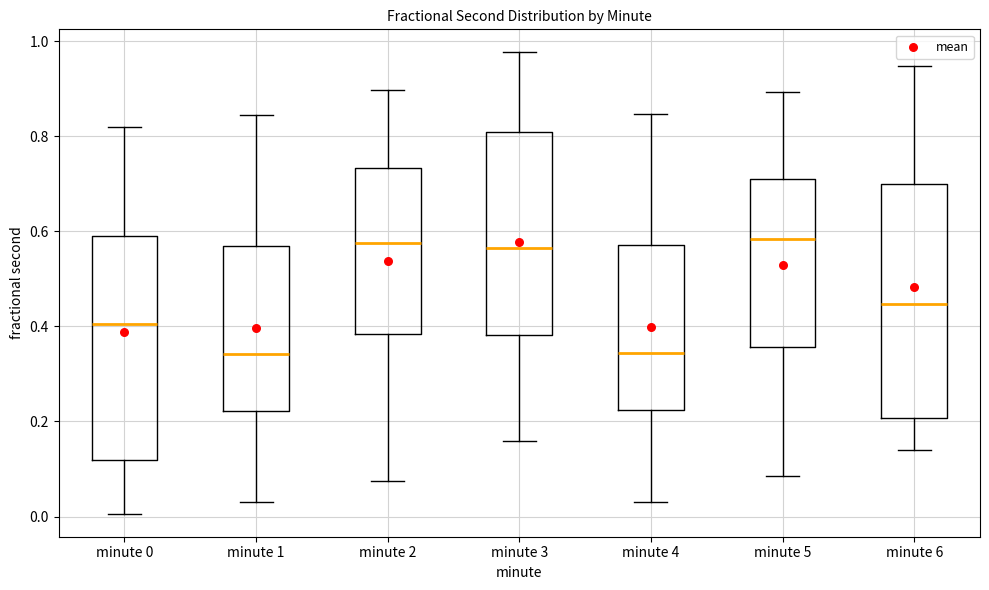

Reading left to right, transcribe this box plot: for each box, give where its median line is, the range the box spans, and where its two whiskers end, as read against the y-axis. The values are not printed on the chart, so give them approximately, as read against the axis.

minute 0: median 0.40, box 0.12 to 0.60, whiskers 0.00 to 0.82
minute 1: median 0.34, box 0.22 to 0.56, whiskers 0.04 to 0.84
minute 2: median 0.58, box 0.38 to 0.74, whiskers 0.08 to 0.90
minute 3: median 0.56, box 0.38 to 0.80, whiskers 0.16 to 0.98
minute 4: median 0.34, box 0.22 to 0.58, whiskers 0.04 to 0.84
minute 5: median 0.58, box 0.36 to 0.72, whiskers 0.08 to 0.90
minute 6: median 0.44, box 0.20 to 0.70, whiskers 0.14 to 0.94